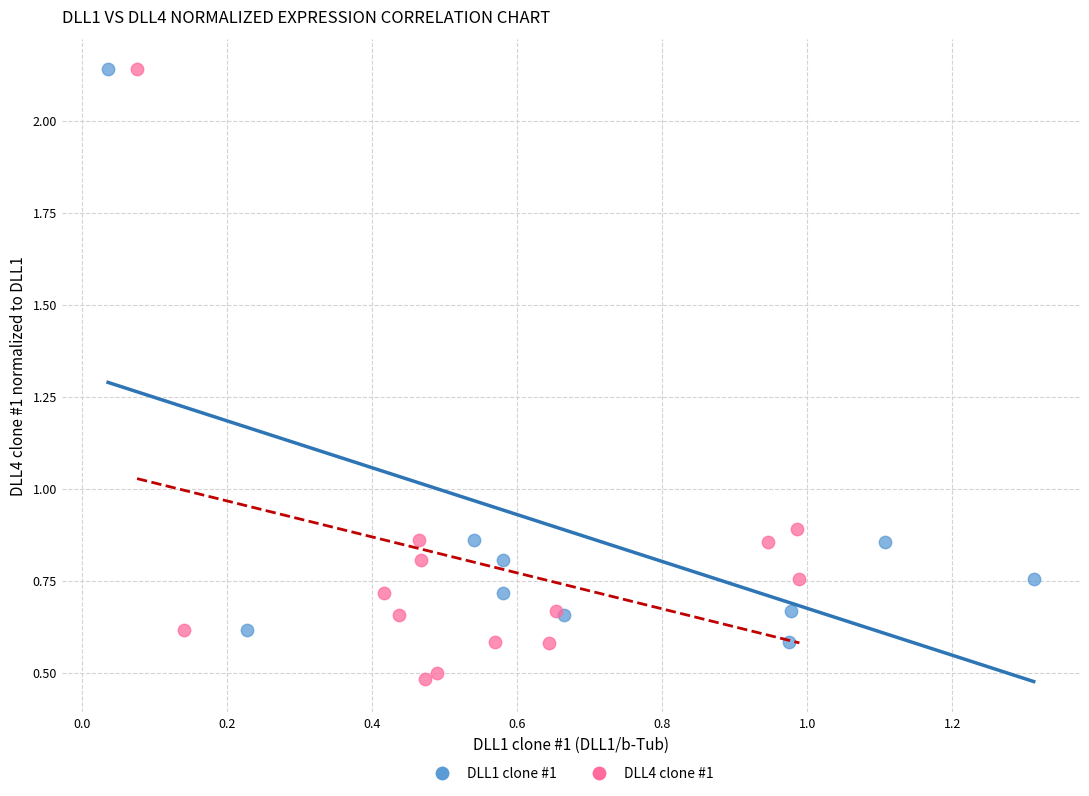

Which series reaches the minimum Y coordinate?

DLL4 clone #1